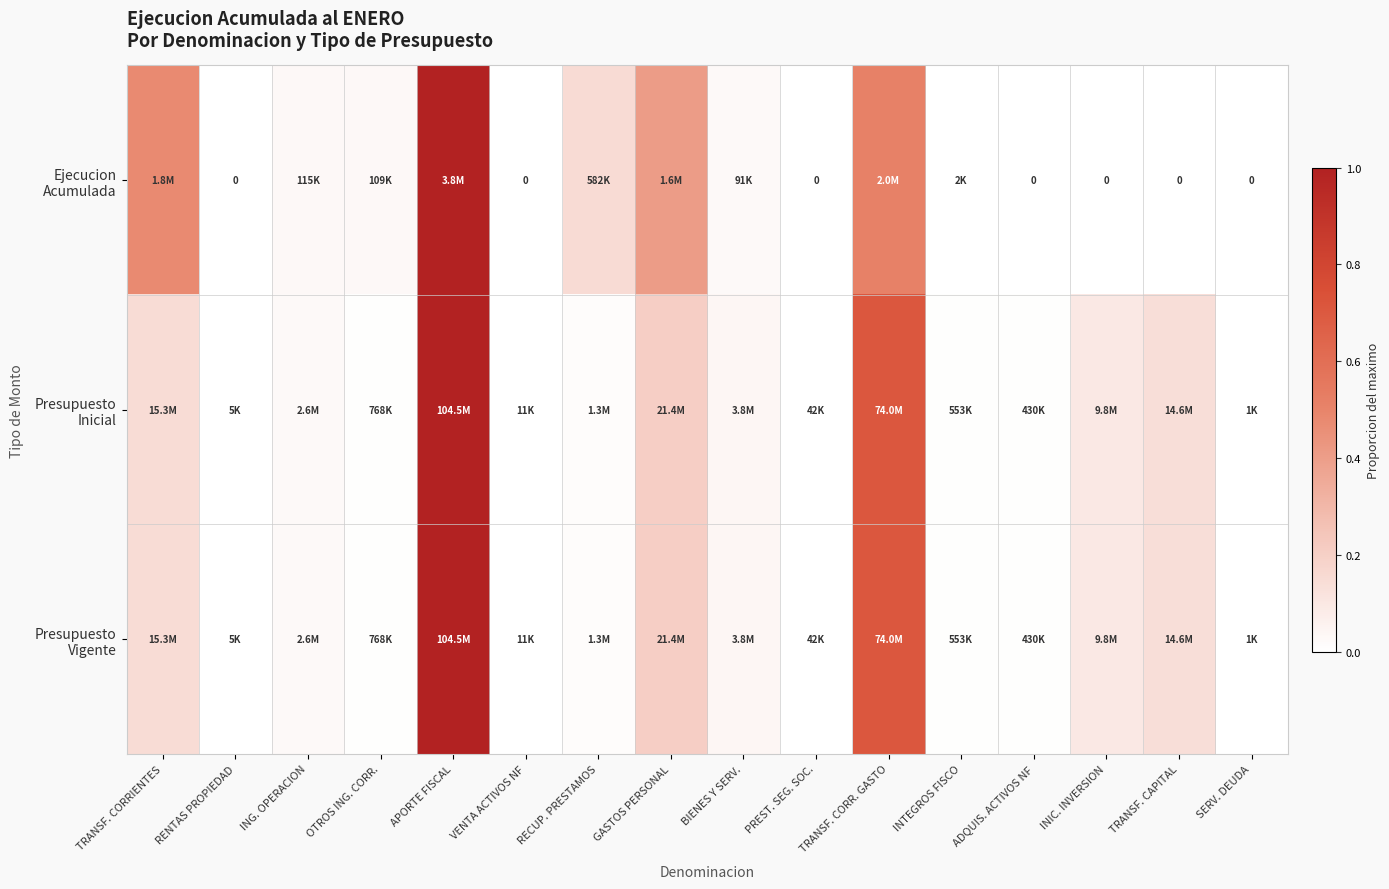

Between ADQUIS. ACTIVOS NF and APORTE FISCAL, which is larger?

APORTE FISCAL